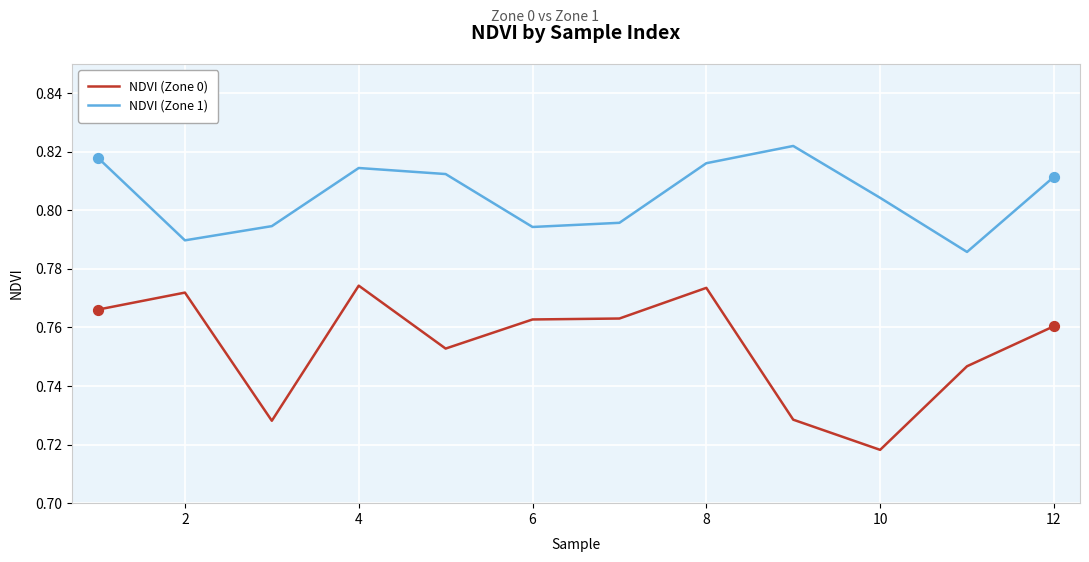

Which series has the largest total across all categories?

NDVI (Zone 1)